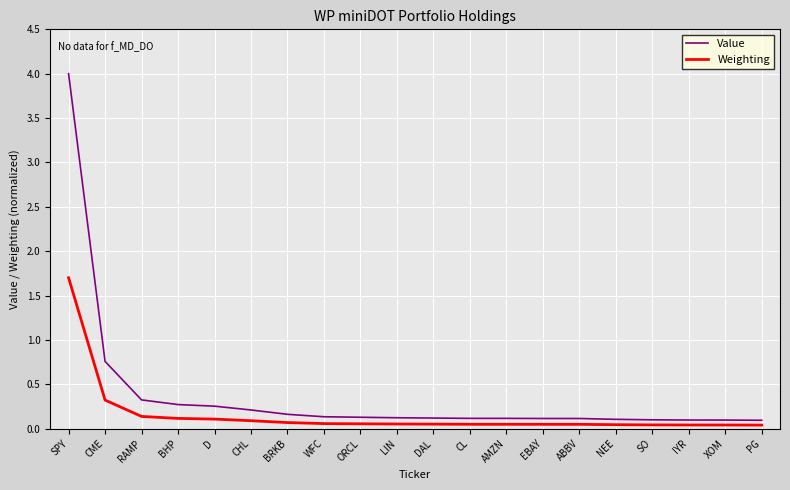

True or false: Weighting and Value cross at least once.

False